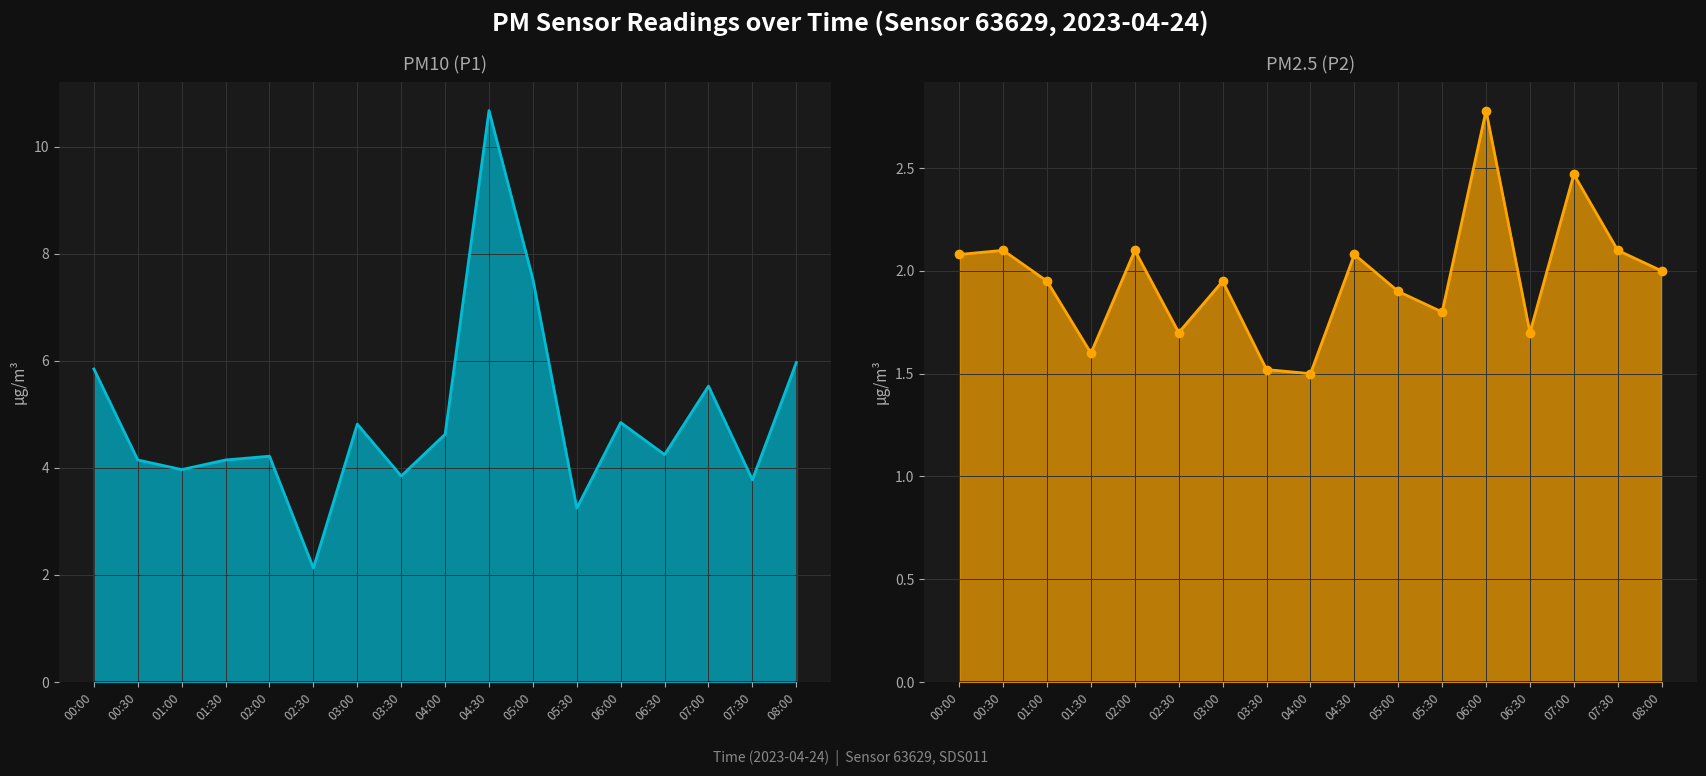

What is the spread (max minus min) of values at 04:00?

3.1